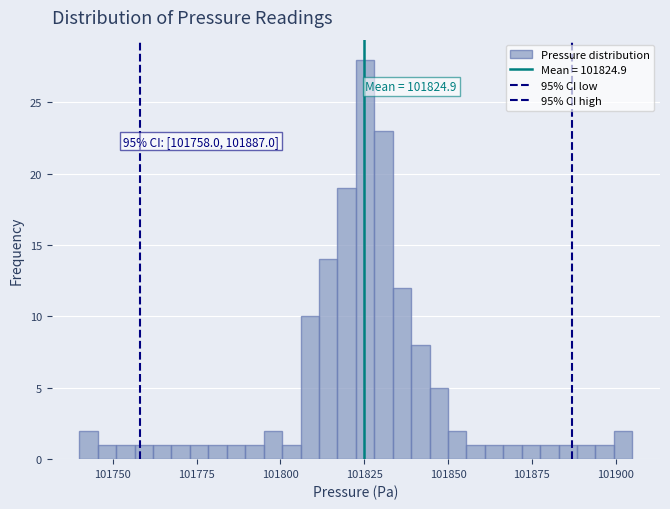

Read against the x-axis, roughly where is the centre of the tallest bar?

101825